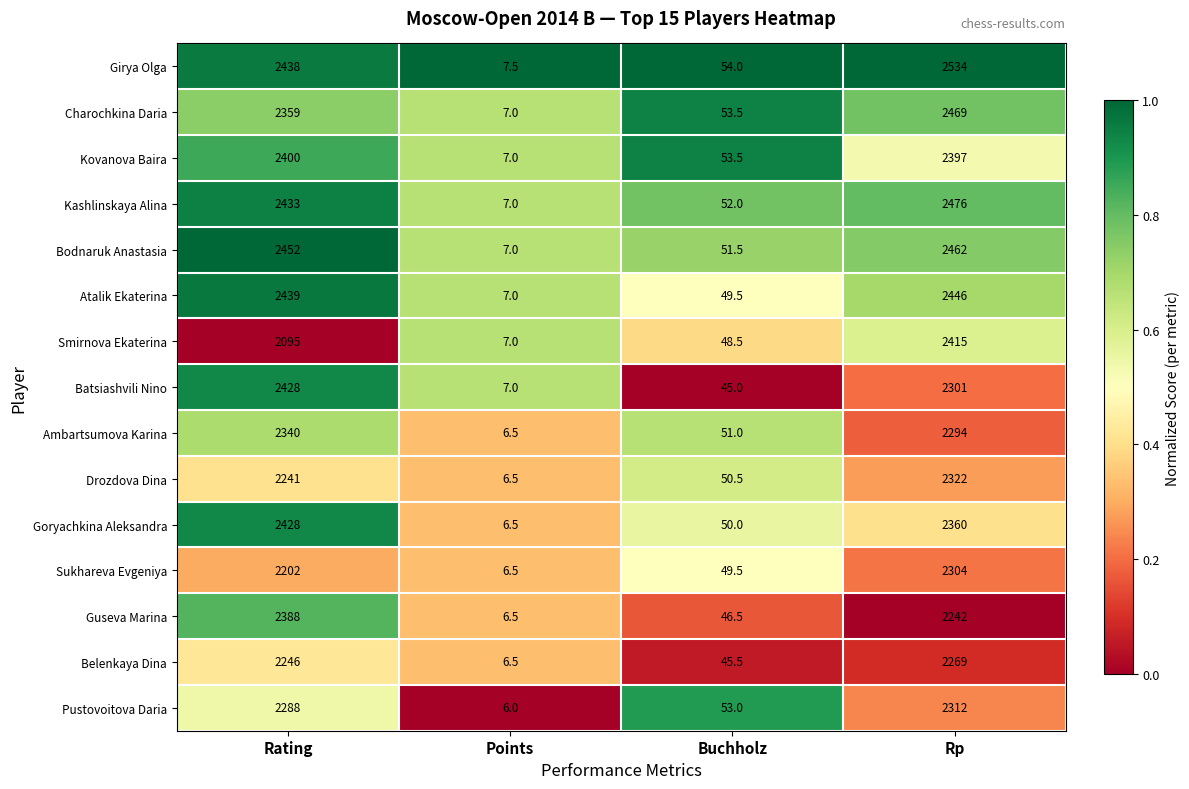

What is the difference between the maximum and minimum values in the Belenkaya Dina series?

2262.5